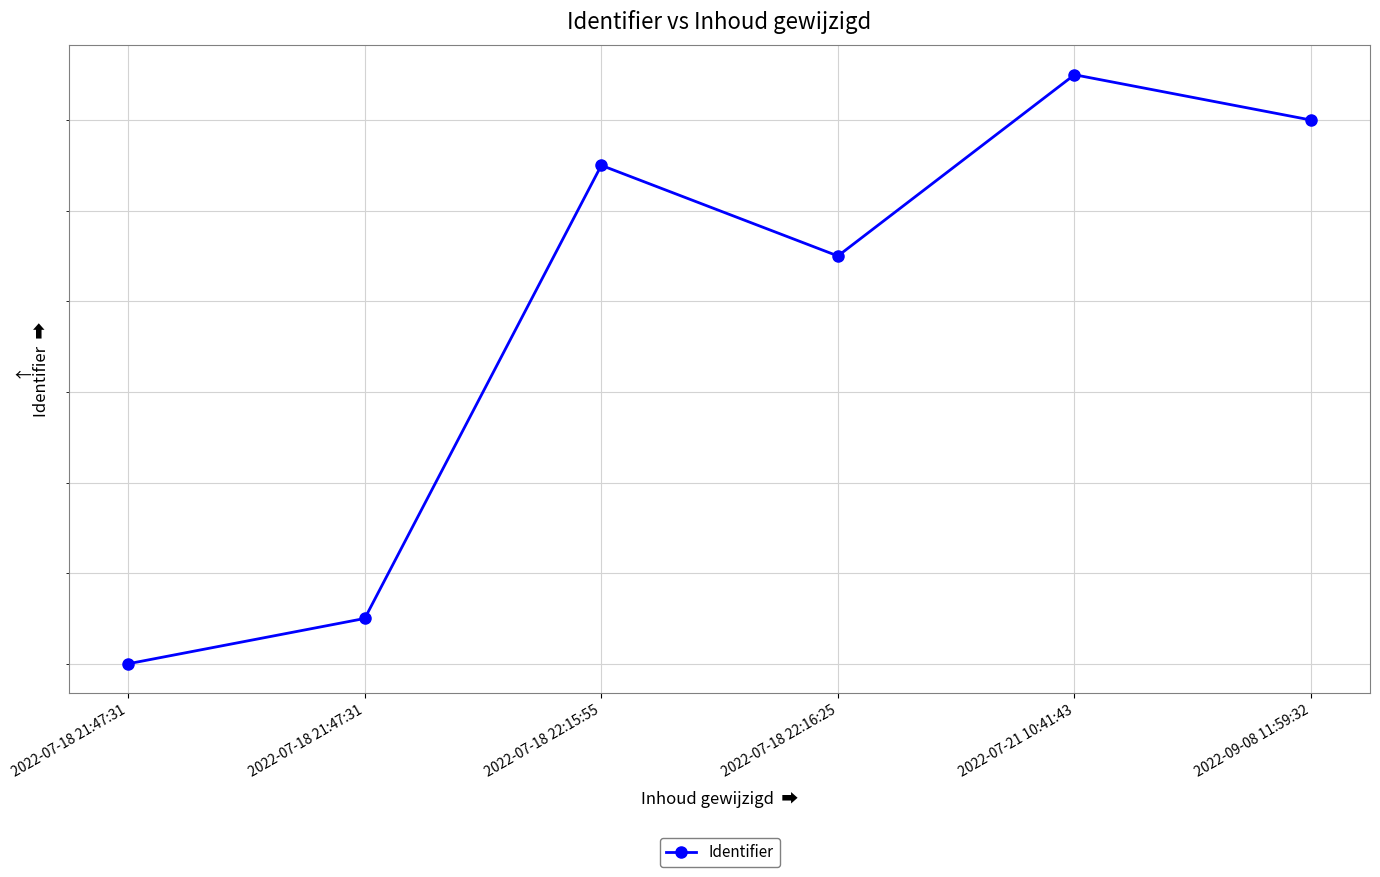

How many interior local peaks (higher than both neighbors) does the data have?

2